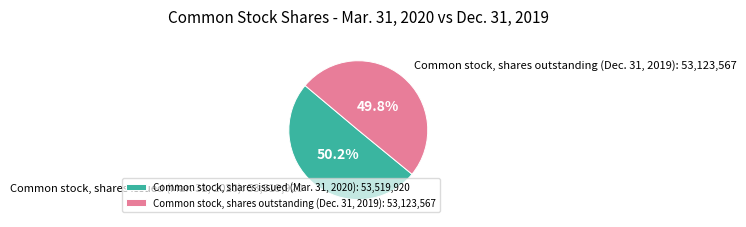

What percentage is the Common stock, shares outstanding (Dec. 31, 2019) slice, to the nearest percent?

50%